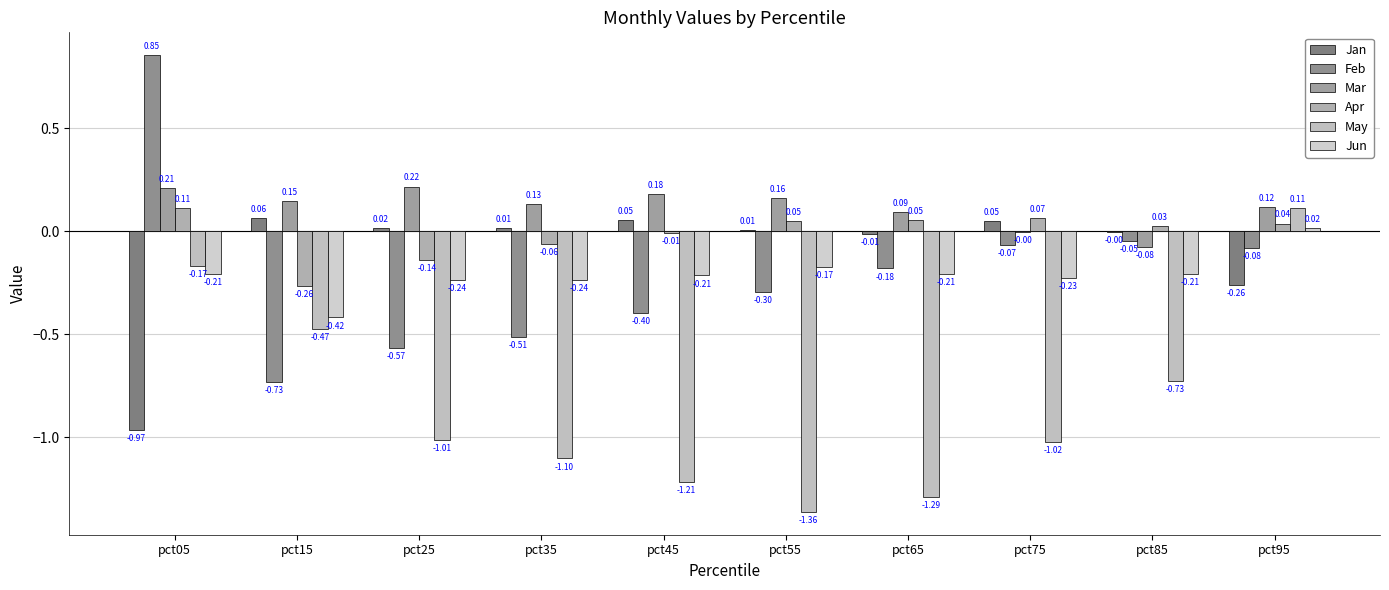

How many distinct data groups are displayed?

6